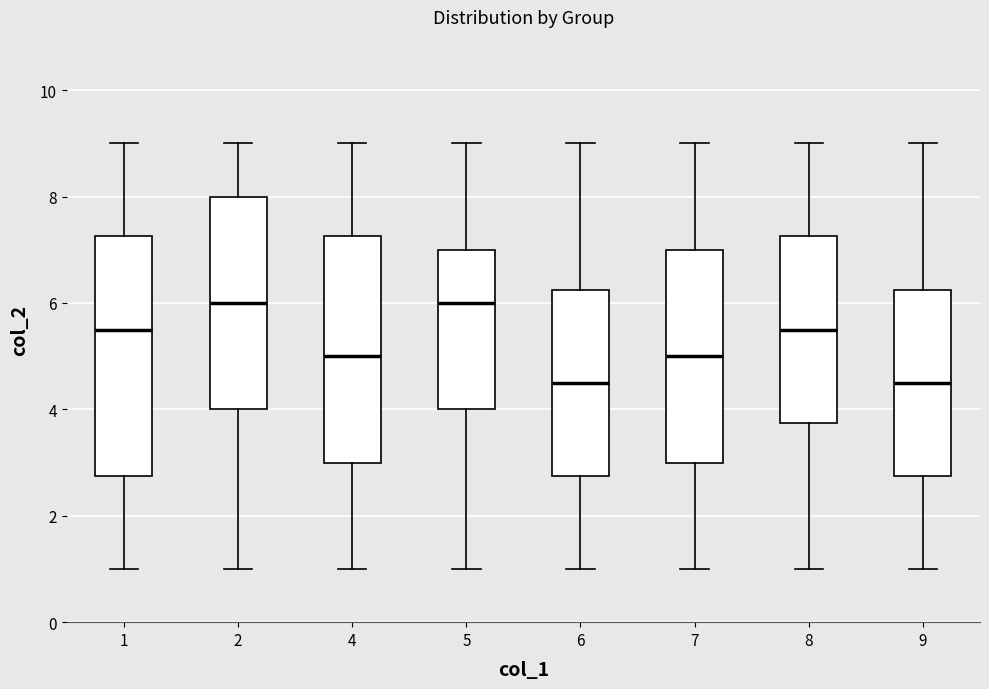

Reading left to right, read every box against the y-axis: the position of its median line, the range the box covers, and the ends of its whiskers. The values are not printed on the chart, so give them approximately, as read against the axis.

1: median 5.6, box 2.8 to 7.2, whiskers 1.0 to 9.0
2: median 6.0, box 4.0 to 8.0, whiskers 1.0 to 9.0
4: median 5.0, box 3.0 to 7.2, whiskers 1.0 to 9.0
5: median 6.0, box 4.0 to 7.0, whiskers 1.0 to 9.0
6: median 4.6, box 2.8 to 6.2, whiskers 1.0 to 9.0
7: median 5.0, box 3.0 to 7.0, whiskers 1.0 to 9.0
8: median 5.6, box 3.8 to 7.2, whiskers 1.0 to 9.0
9: median 4.6, box 2.8 to 6.2, whiskers 1.0 to 9.0